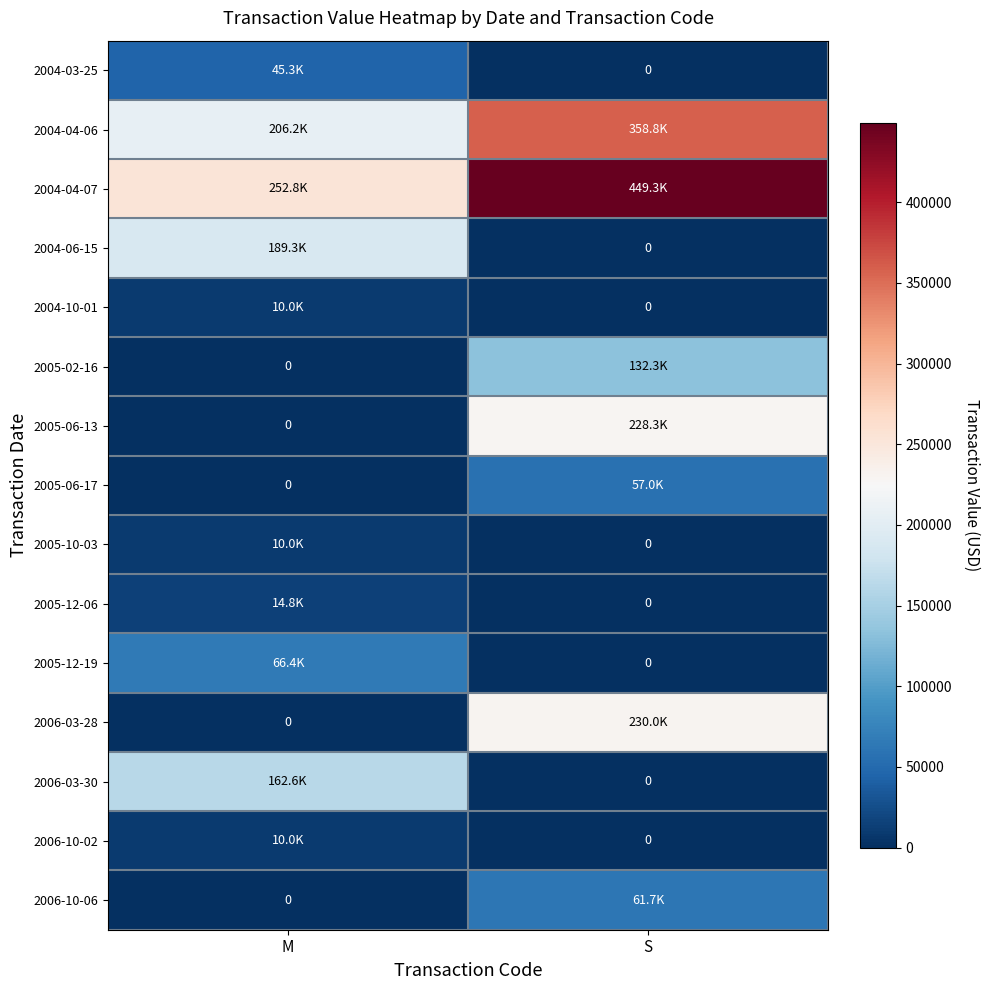

Which series changed the most between M and S?

2006-03-28